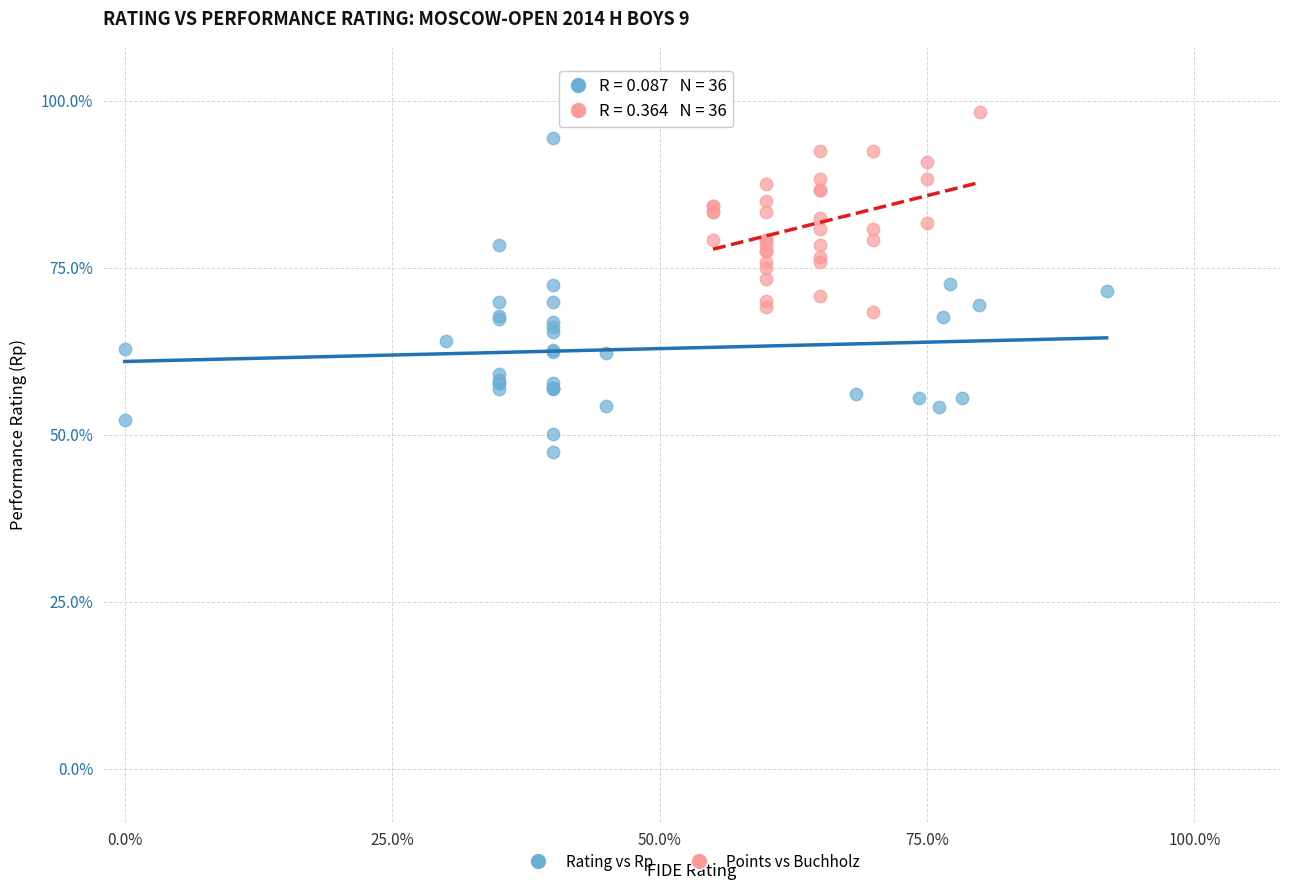

Which series has the widest spread of Y values?

Rating vs Rp